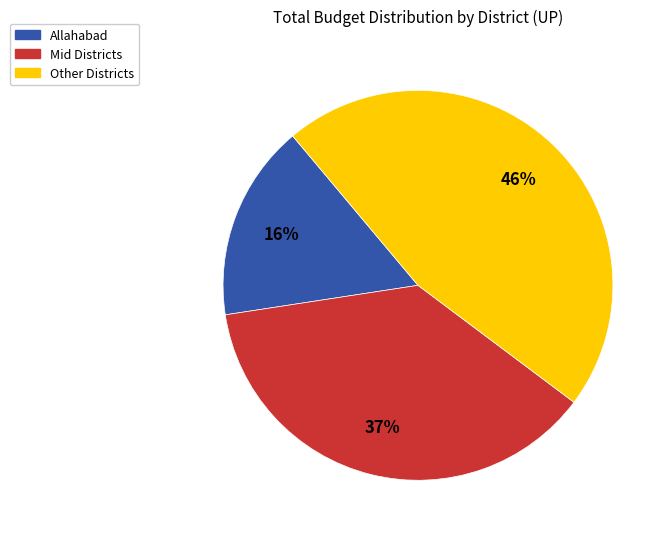

To the nearest percent, what portion does Allahabad represent?

16%